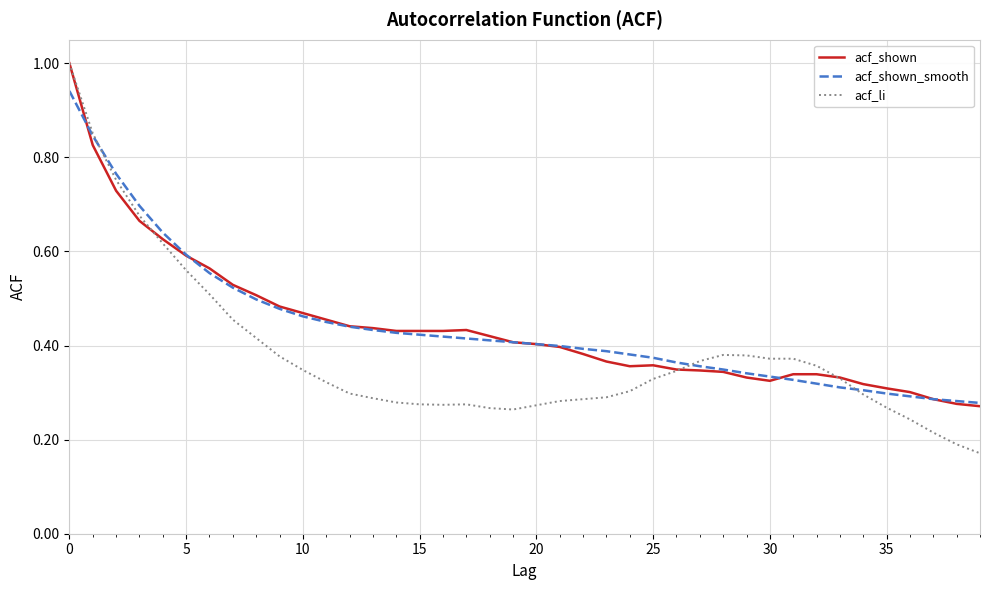

Is this an area chart (filled region under the line)?

No